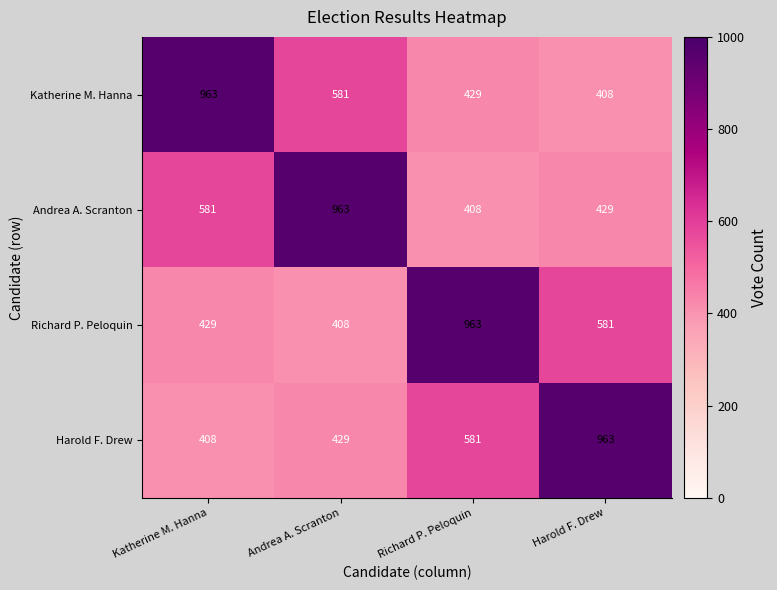

Where is Andrea A. Scranton nearest to the value 685?

Katherine M. Hanna